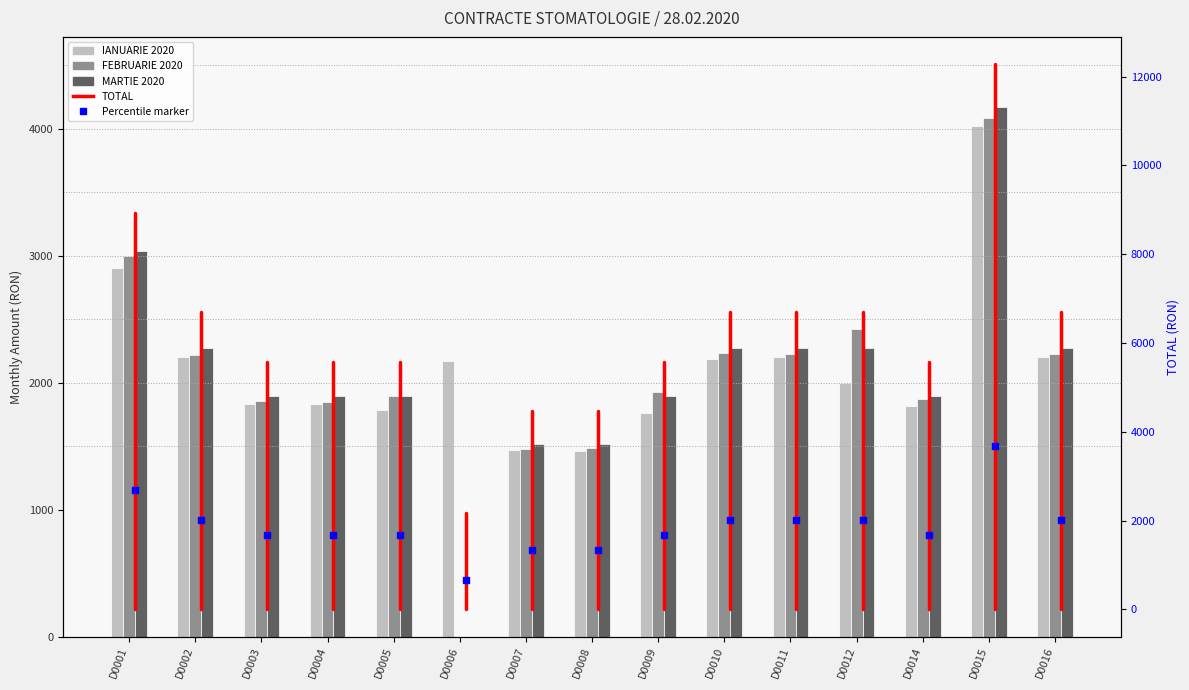

Which category has the lowest value in the FEBRUARIE 2020 series?

D0006